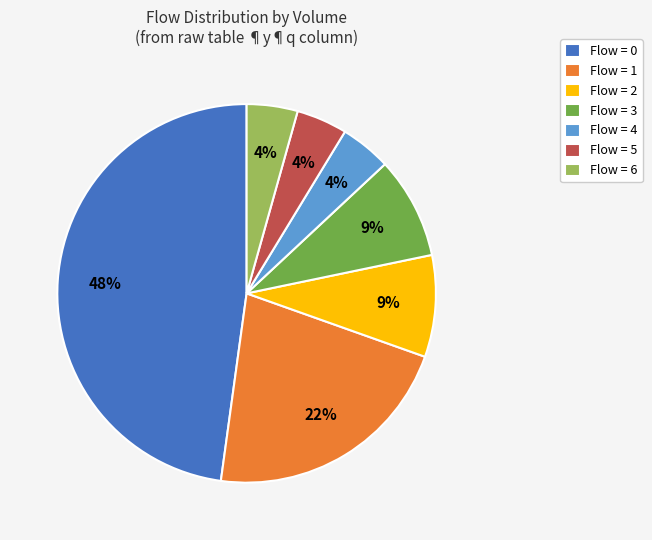

To the nearest percent, what percentage of the pie is Flow = 0?

48%